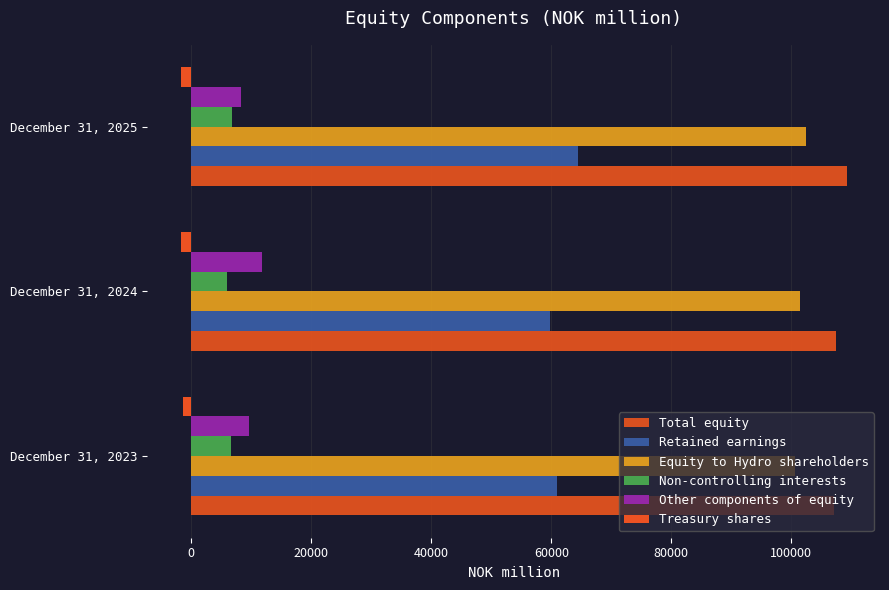

What is the difference between the maximum and minimum values in the Total equity series?

2038.0